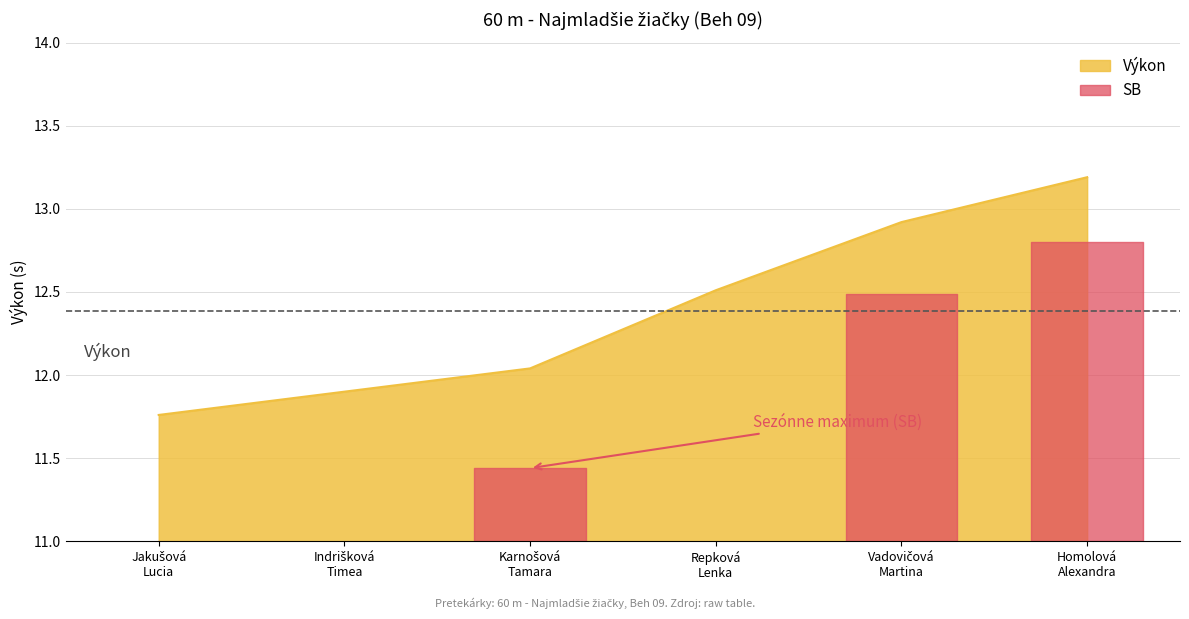

The value at Repková Lenka is 12.5. True or false?

True